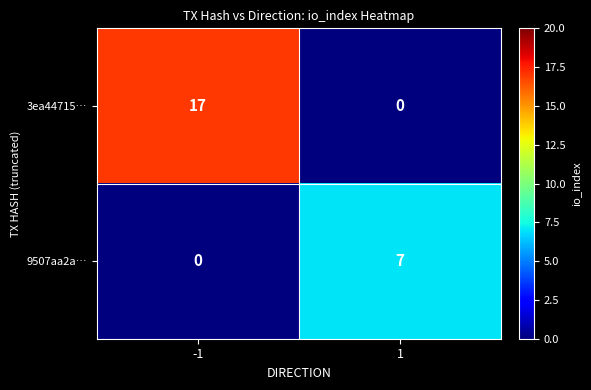

What is the spread (max minus min) of values at 1?

7